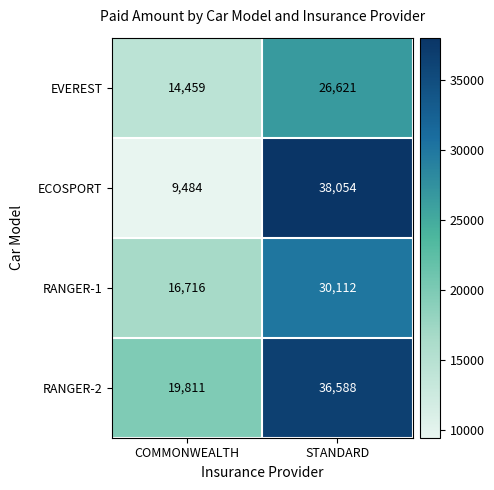

What is the sum of the RANGER-1 values at STANDARD and COMMONWEALTH?

46828